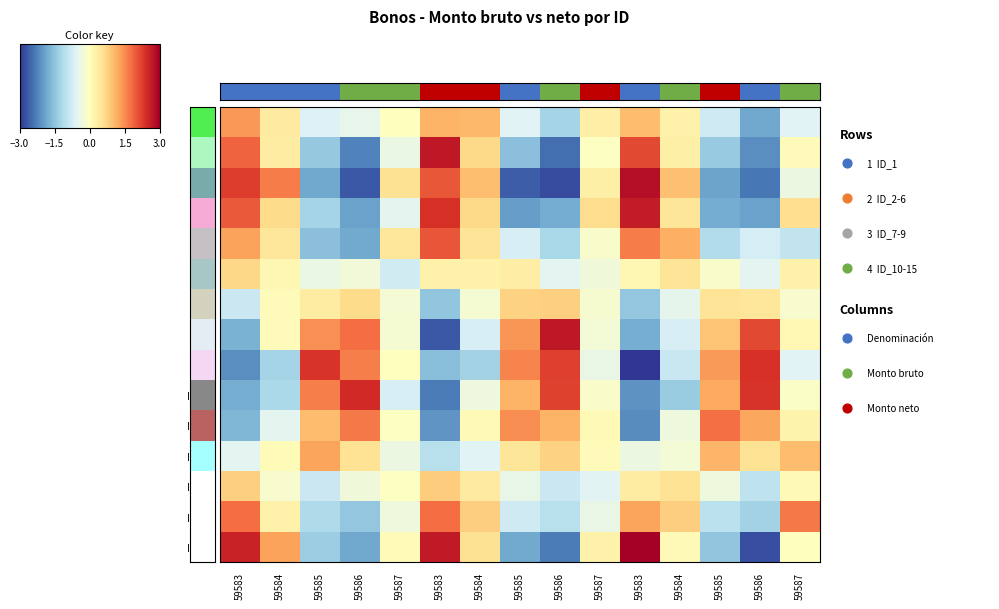

What is the minimum value for ID 13?

-1.0